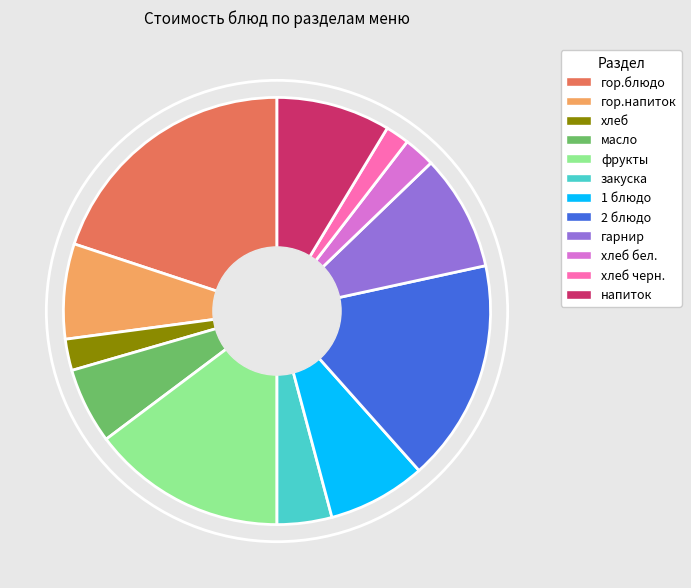

The гор.напиток slice represents 7% of the pie. True or false?

True